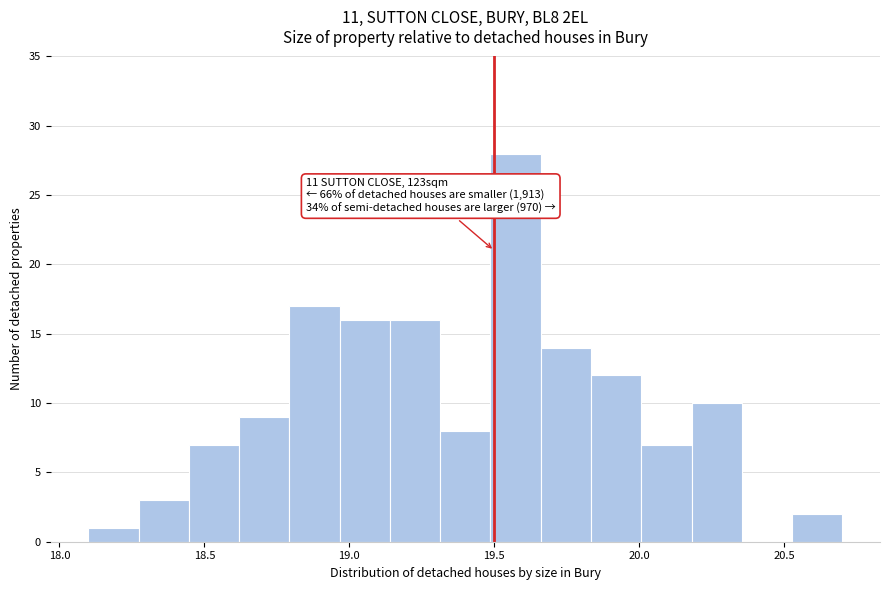

Around what value on the x-axis is the tallest bar? Give the approximate position of its centre, as read against the axis.

19.55